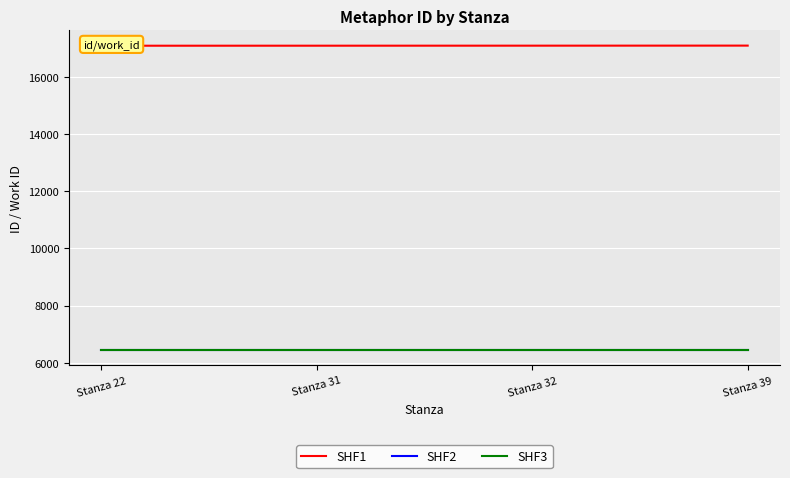

True or false: SHF1 has a value of 17109 at Stanza 39.

True